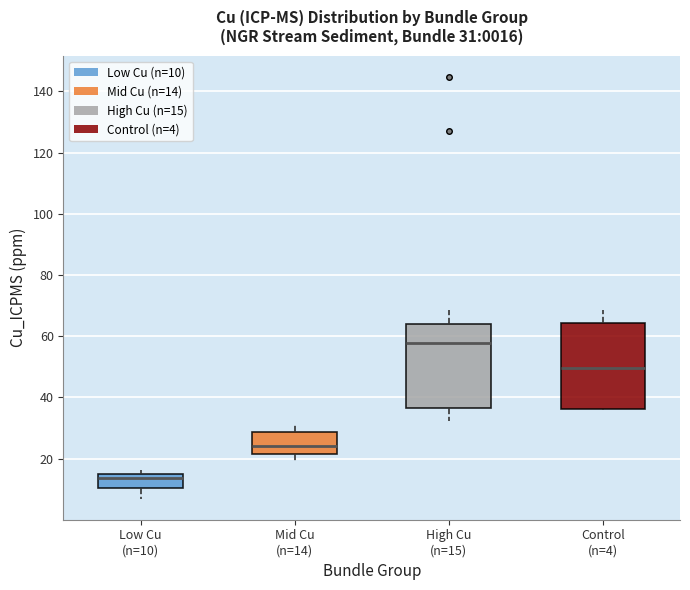

Which box's median line is the highest?

High Cu (n=15)